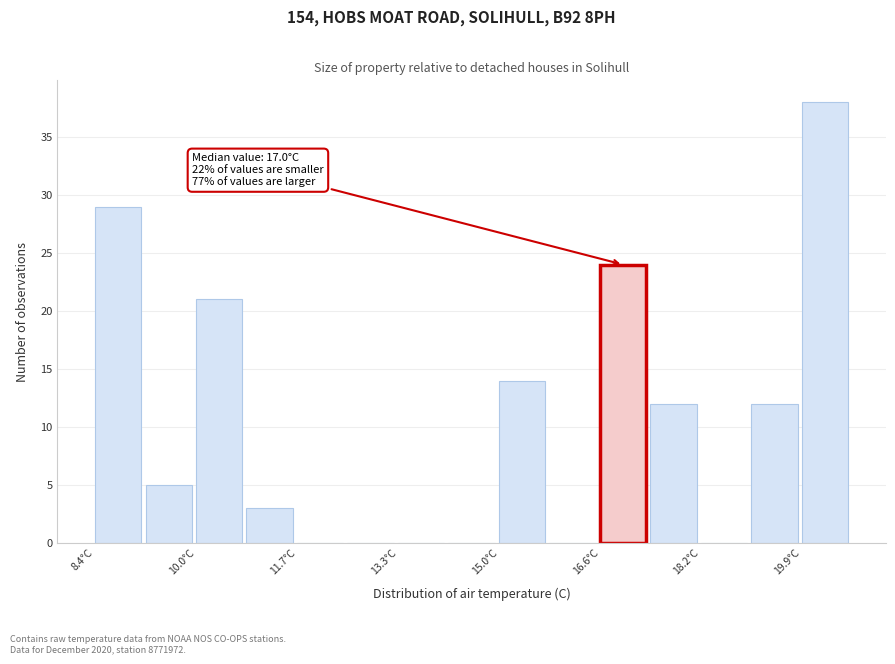

Over which range of the x-axis is the bar tallest?

19.88 to 20.70